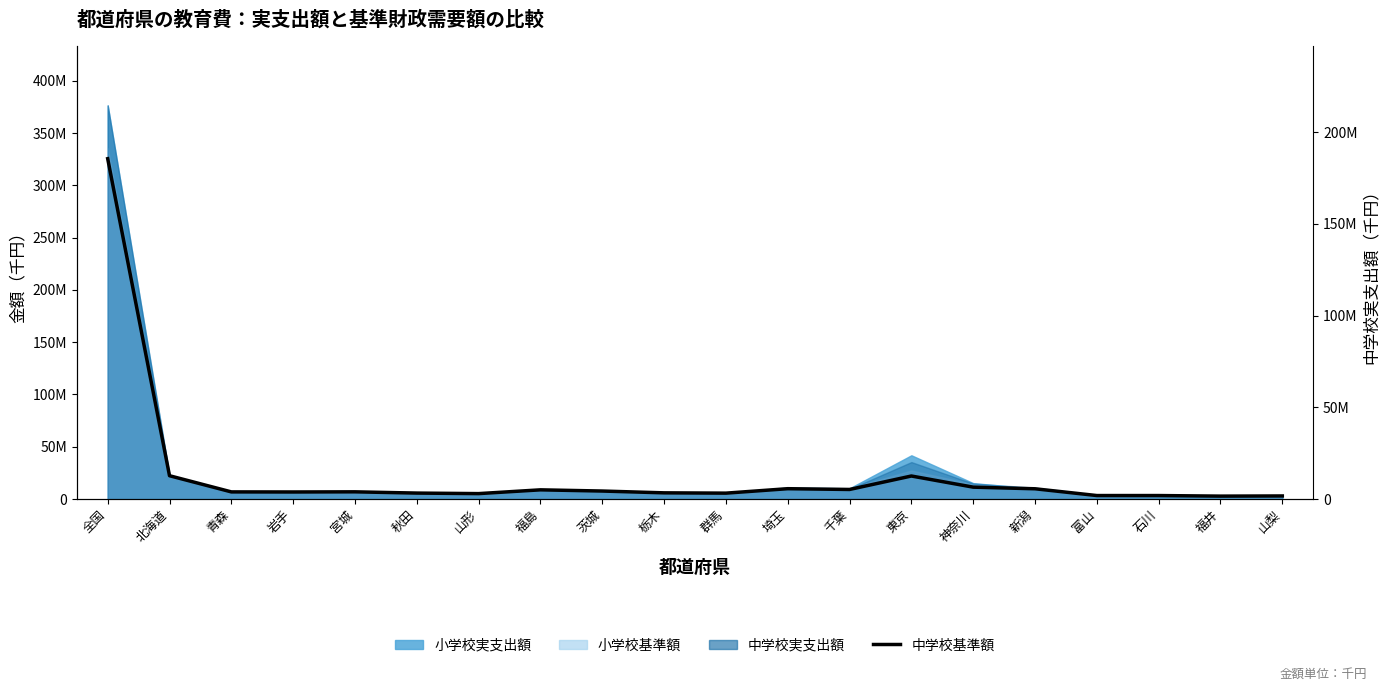

What is the minimum value shown in the chart?

1568163